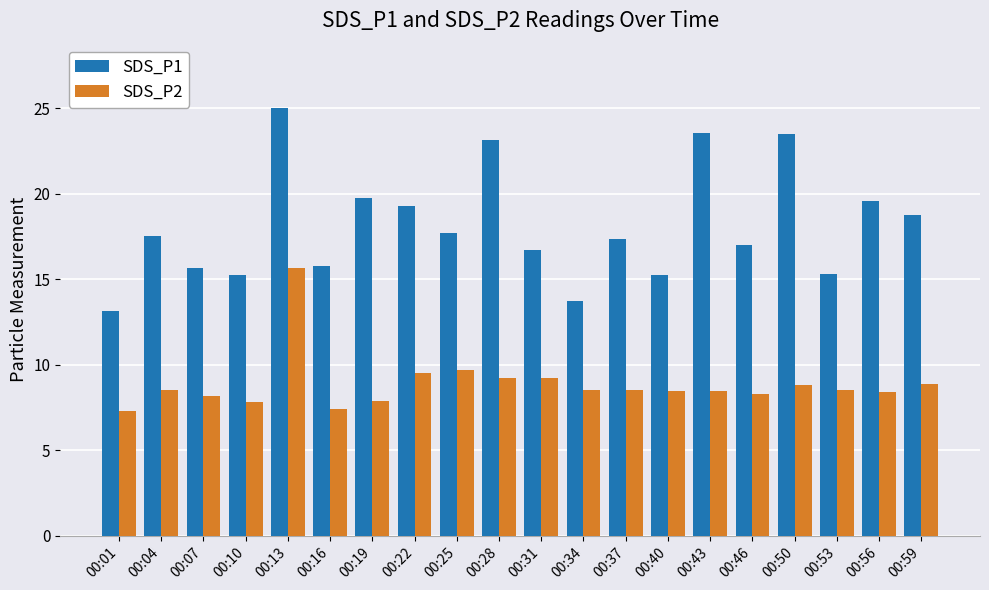

What is the difference between the second highest and minimum values in the SDS_P1 series?

10.4